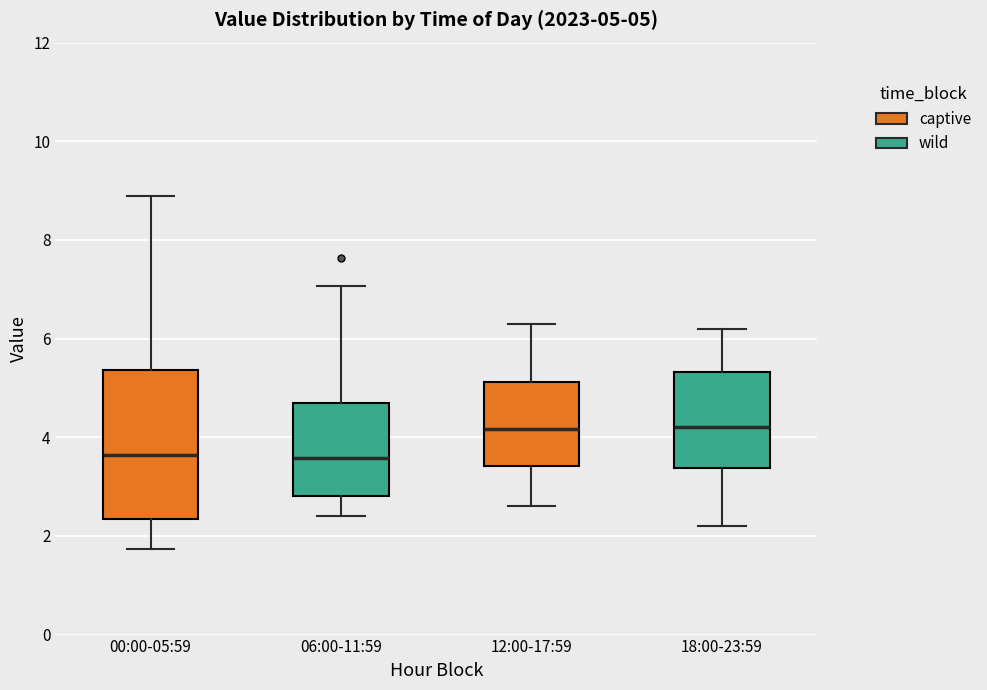

Comparing the boxes themselves (not the whiskers), which one is the tallest?

00:00-05:59